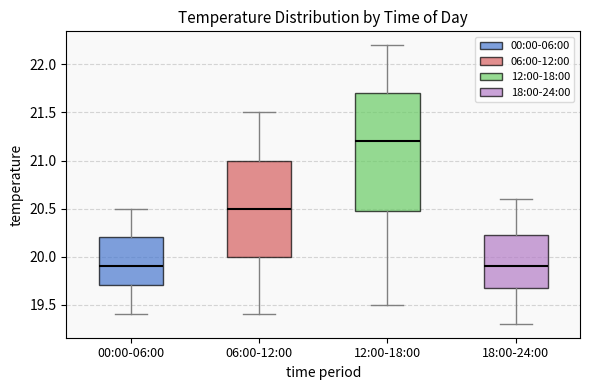

Where is the upper edge of the box for 12:00-18:00 on the y-axis? The values are not printed on the chart, so give them approximately, as read against the axis.

21.70